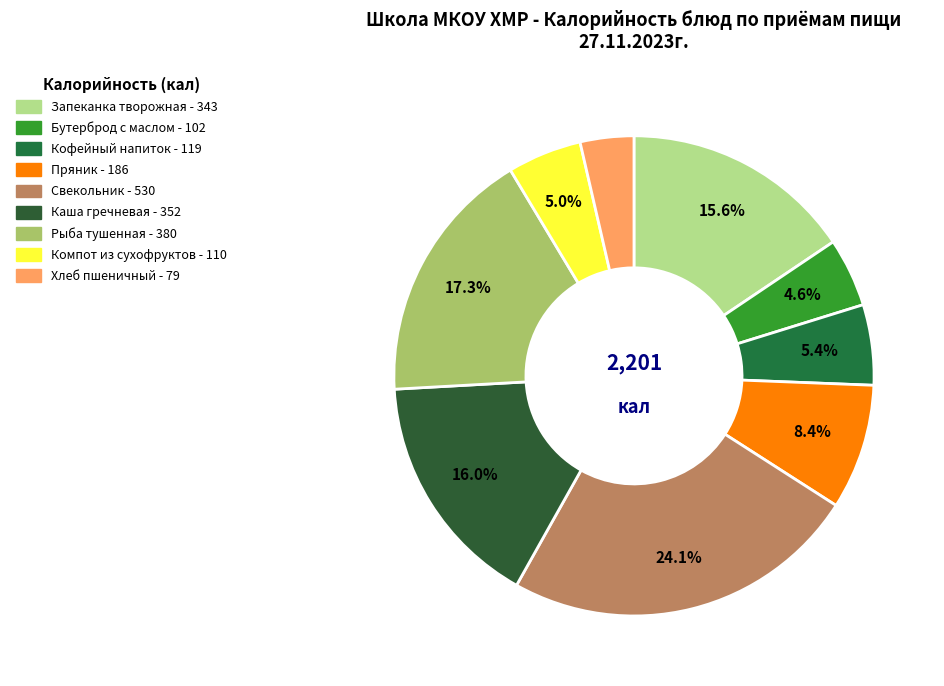

Rank the categories by value from highest to lowest.

Свекольник, Рыба тушенная в томате с овощами, Каша гречневая рассыпчатая, Запеканка творожная со сгущенным молоком, Пряник, Кофейный напиток с молоком, Компот из сухофруктов, Бутерброд с маслом, Хлеб пшеничный